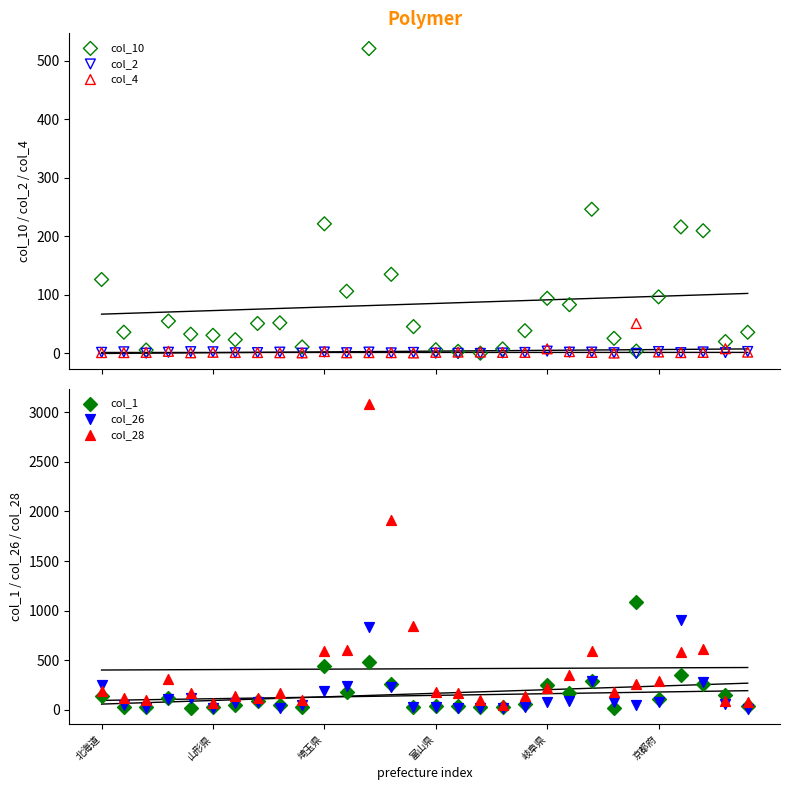

What are all the series names shown in the legend?

col_10, col_2, col_4, col_1, col_26, col_28